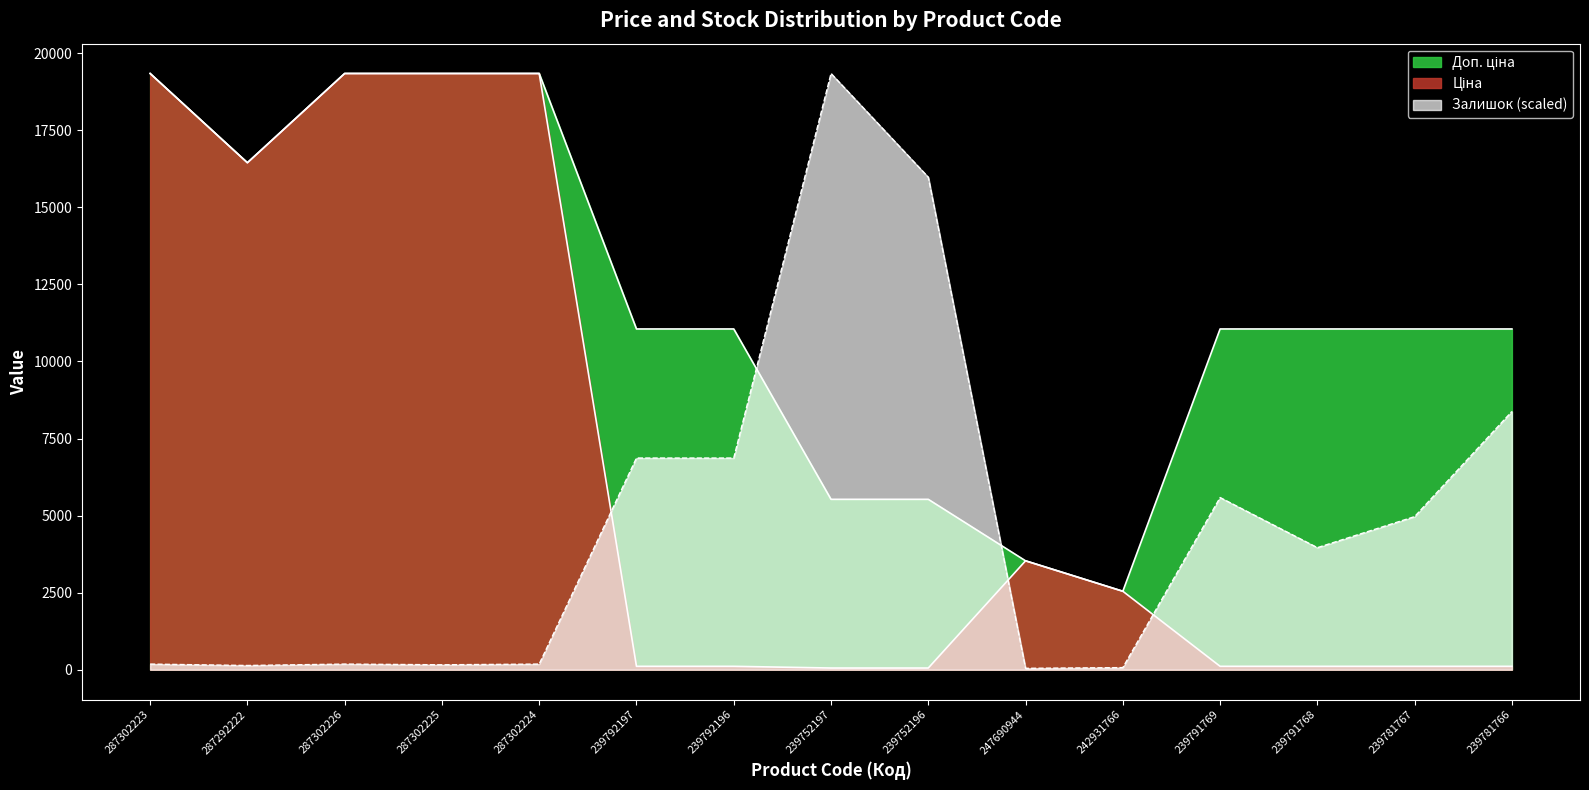

What is the sum of the Залишок values at 239791768 and 287302224?

4143.3